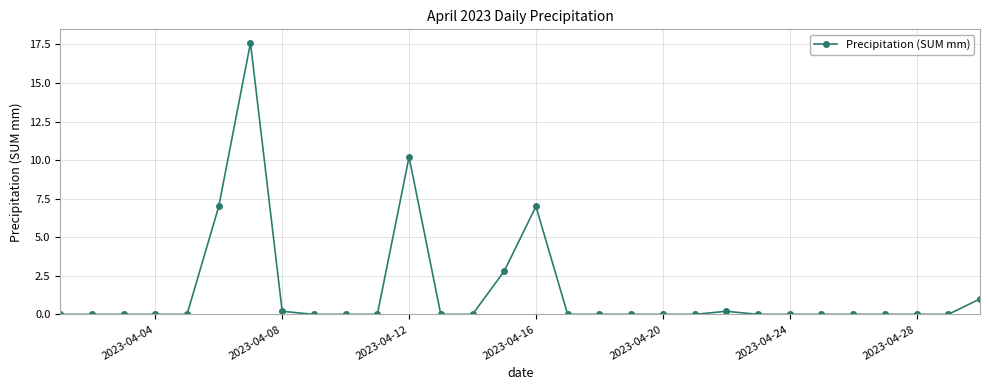

True or false: there are more than 0 points higher than both neighbors.

True